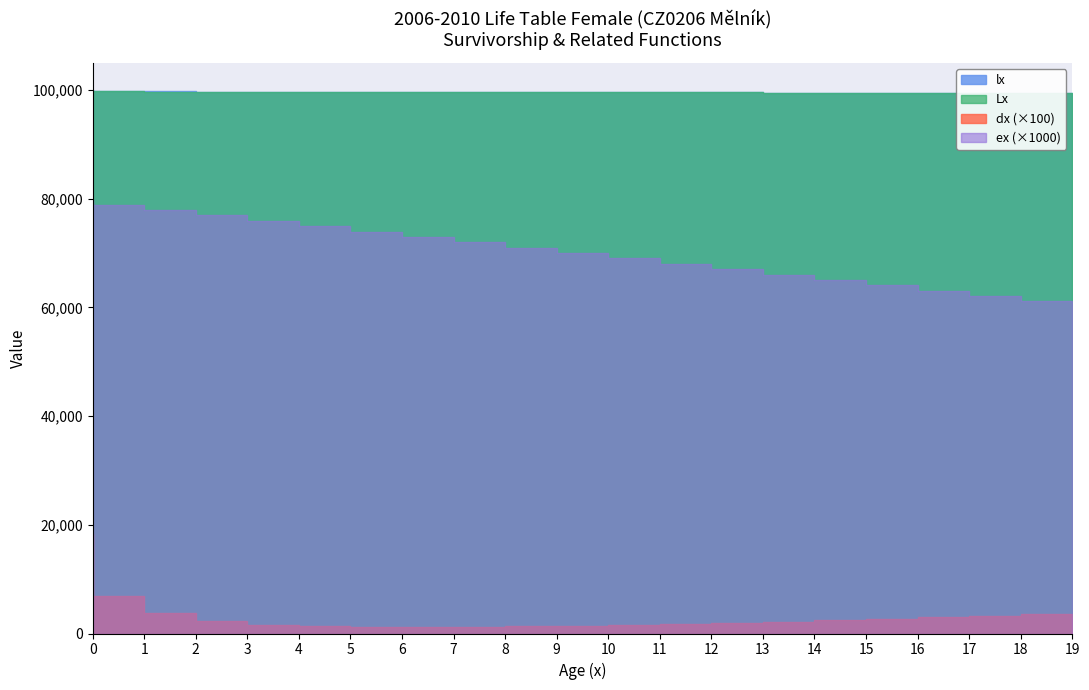

True or false: Lx and ex cross at least once.

False